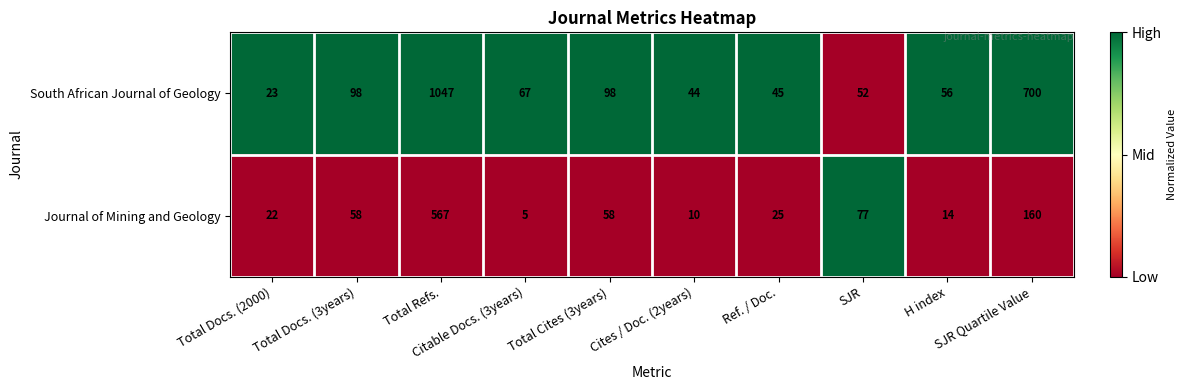

Between Total Docs. (2000) and Ref. / Doc., which series saw the biggest shift?

South African Journal of Geology